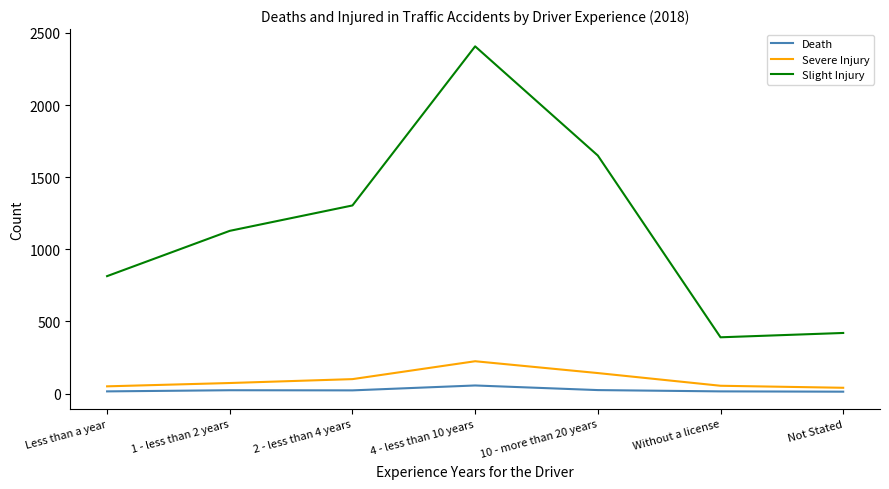

Is it true that Slight Injury equals 275 at Less than a year?

False